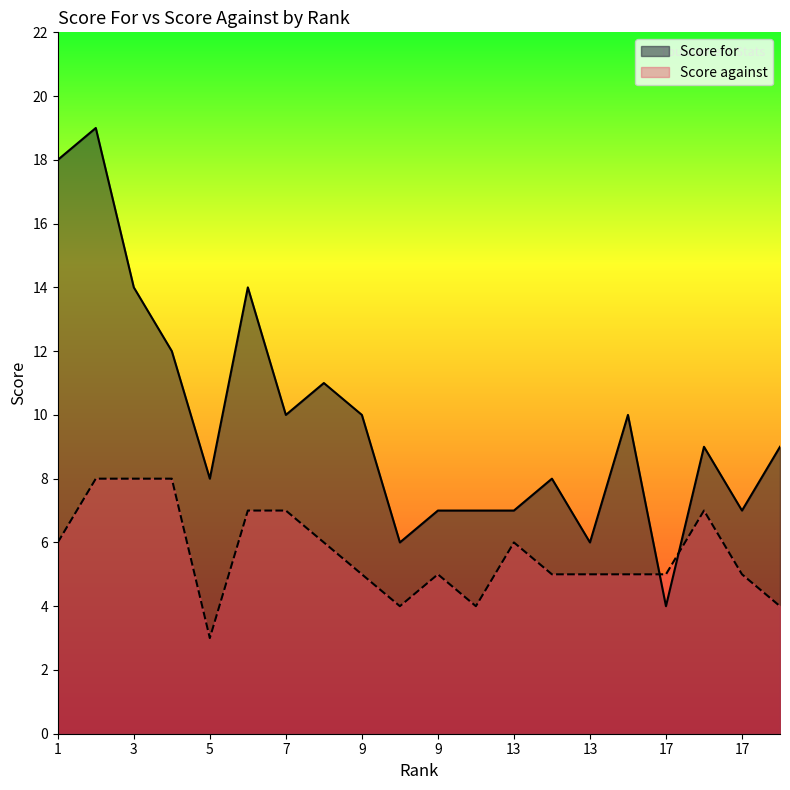

What is the difference between the highest and lowest values at 3?

6